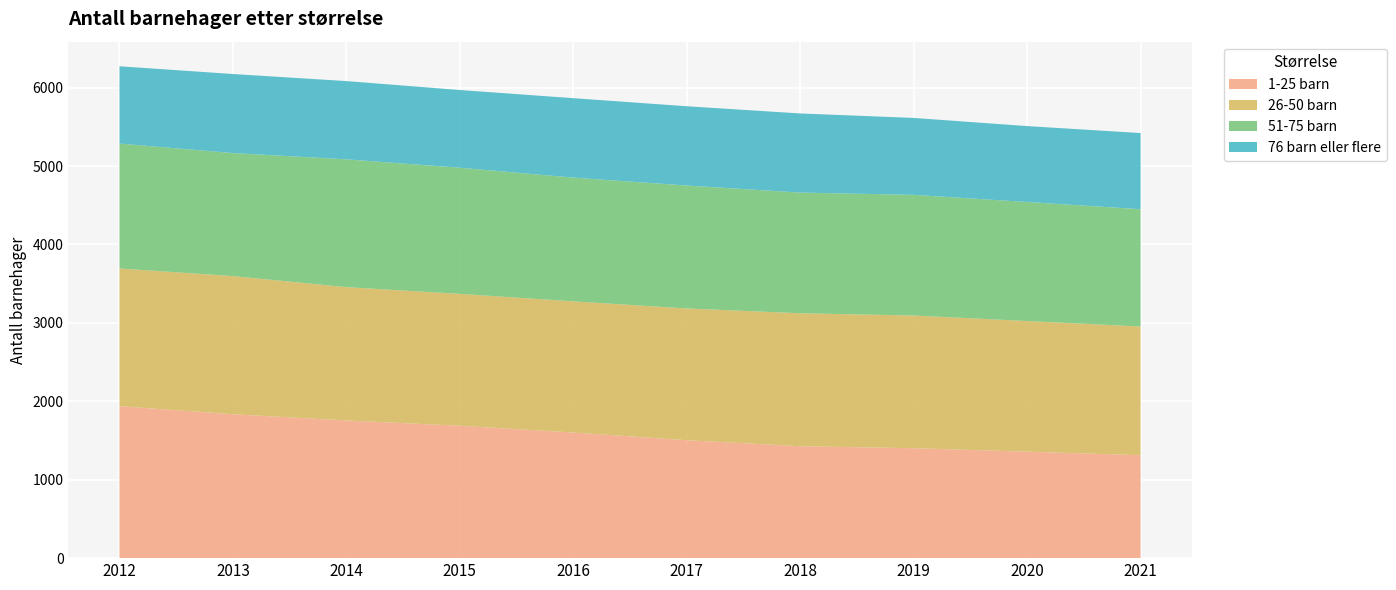

Reading left to right, what are all the values shown in this chart?

1-25 barn: 2012=1938	2013=1835	2014=1756	2015=1688	2016=1602	2017=1504	2018=1427	2019=1402	2020=1358	2021=1313
26-50 barn: 2012=1756	2013=1762	2014=1700	2015=1682	2016=1673	2017=1680	2018=1696	2019=1692	2020=1666	2021=1641
51-75 barn: 2012=1593	2013=1569	2014=1630	2015=1609	2016=1578	2017=1568	2018=1539	2019=1539	2020=1518	2021=1496
76 barn eller flere: 2012=986	2013=1008	2014=998	2015=991	2016=1013	2017=1011	2018=1009	2019=981	2020=968	2021=971